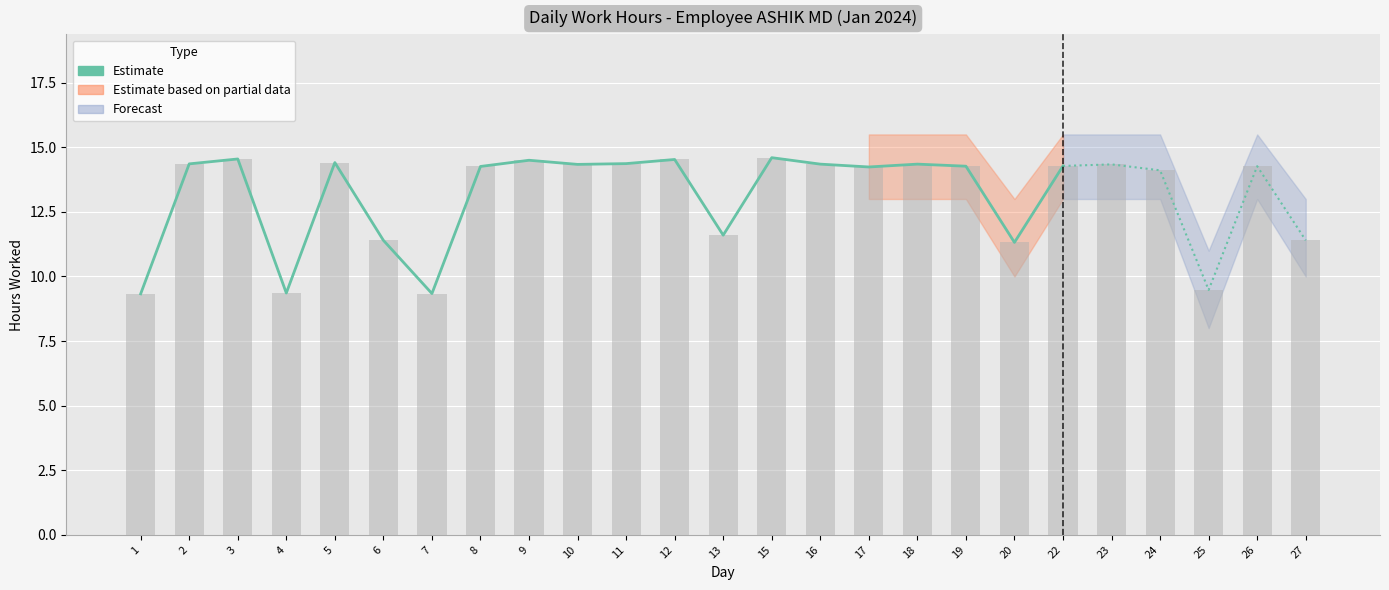

Reading left to right, what are all the values shown in this chart?

9.3	14.4	14.6	9.4	14.4	11.4	9.3	14.3	14.5	14.3	14.4	14.5	11.6	14.6	14.3	14.2	14.3	14.3	11.3	14.3